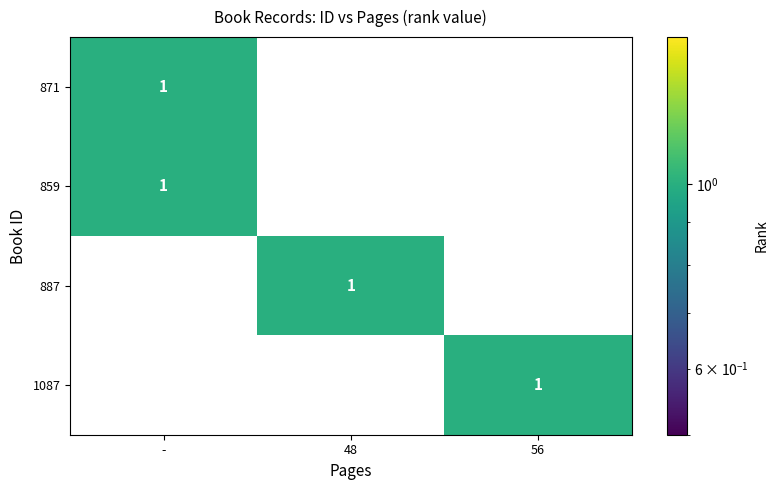

Which has a higher value, 56 or 48?

56